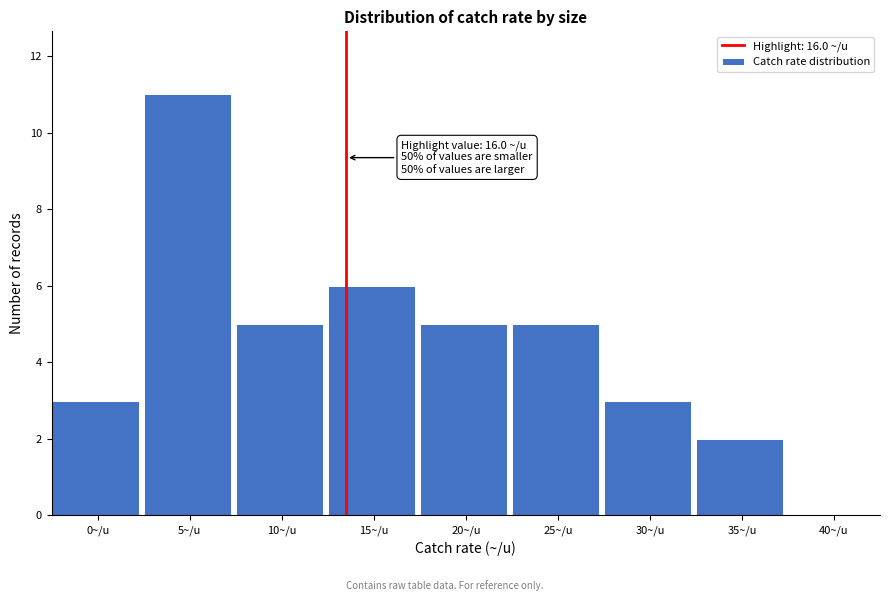

Reading left to right, transcribe all the data shown in this chart.

0~/u=3	5~/u=11	10~/u=5	15~/u=6	20~/u=5	25~/u=5	30~/u=3	35~/u=2	40~/u=0